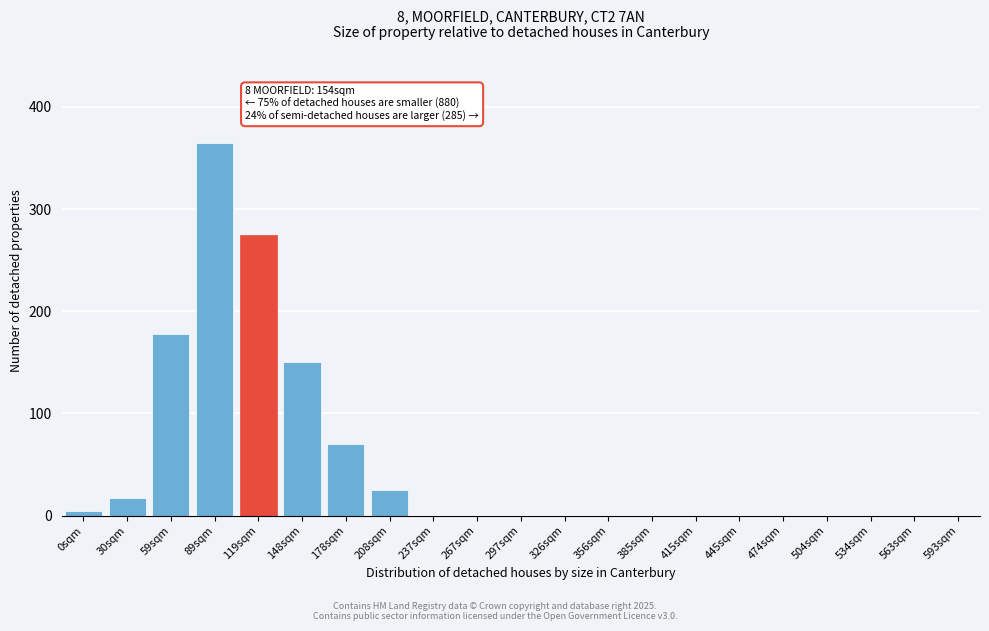

Reading left to right, what are all the values shown in this chart?

0sqm=5	30sqm=17	59sqm=178	89sqm=365	119sqm=275	148sqm=150	178sqm=70	208sqm=25	237sqm=0	267sqm=0	297sqm=0	326sqm=0	356sqm=0	385sqm=0	415sqm=0	445sqm=0	474sqm=0	504sqm=0	534sqm=0	563sqm=0	593sqm=0